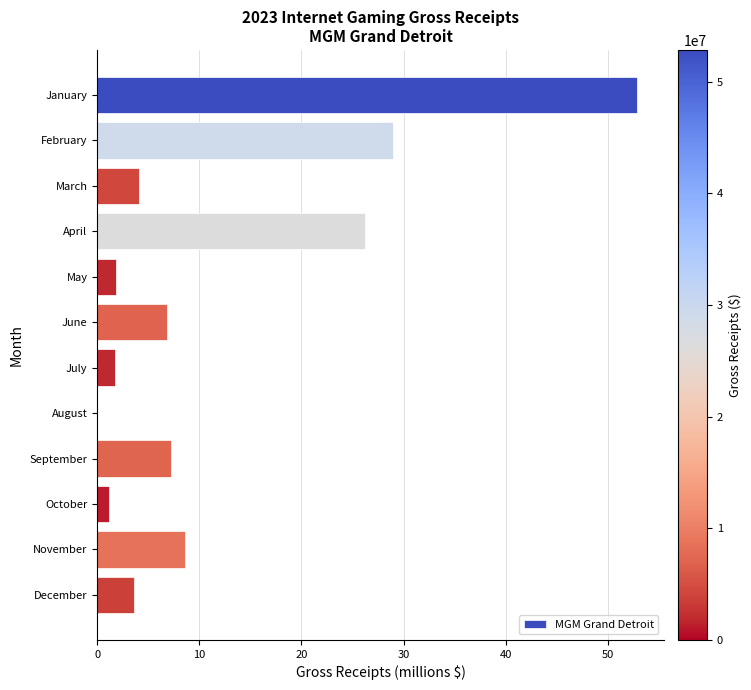

What is the sum of all values?

143.1